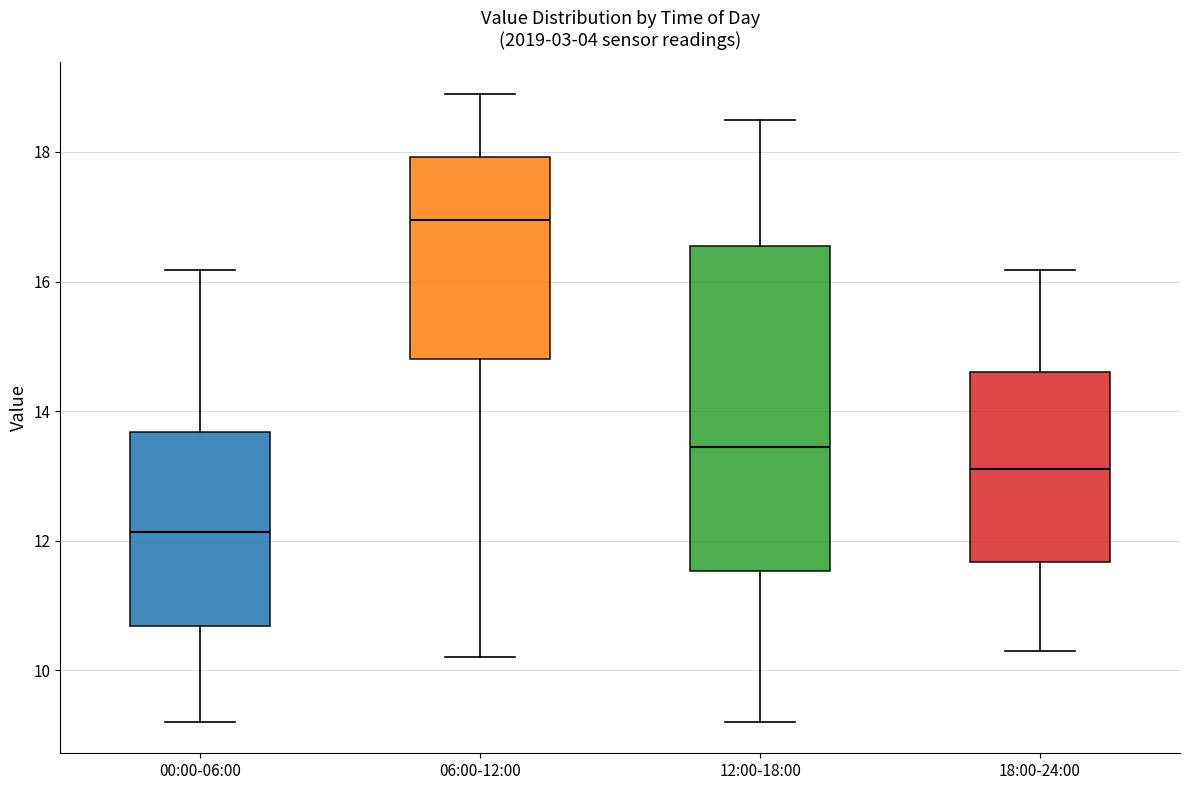

Reading left to right, read every box against the y-axis: the position of its median line, the range the box covers, and the ends of its whiskers. The values are not printed on the chart, so give them approximately, as read against the axis.

00:00-06:00: median 12.2, box 10.6 to 13.6, whiskers 9.2 to 16.2
06:00-12:00: median 17.0, box 14.8 to 18.0, whiskers 10.2 to 19.0
12:00-18:00: median 13.4, box 11.6 to 16.6, whiskers 9.2 to 18.6
18:00-24:00: median 13.2, box 11.6 to 14.6, whiskers 10.4 to 16.2